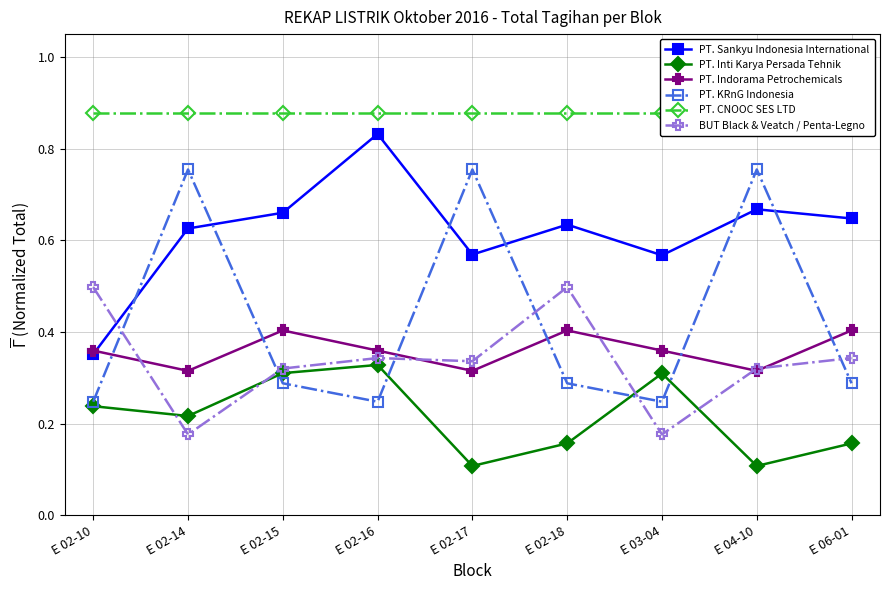

Is it true that PT. KRnG Indonesia equals 0.3 at E 02-18?

True